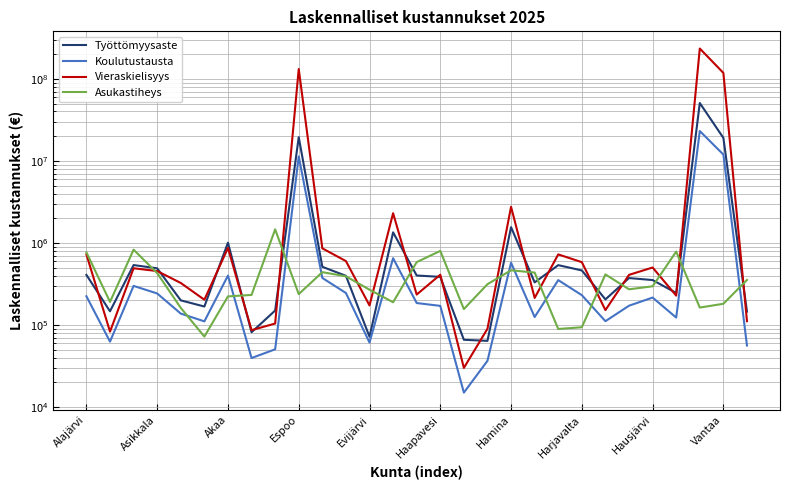

True or false: Työttömyysaste and Koulutustausta cross at least once.

False